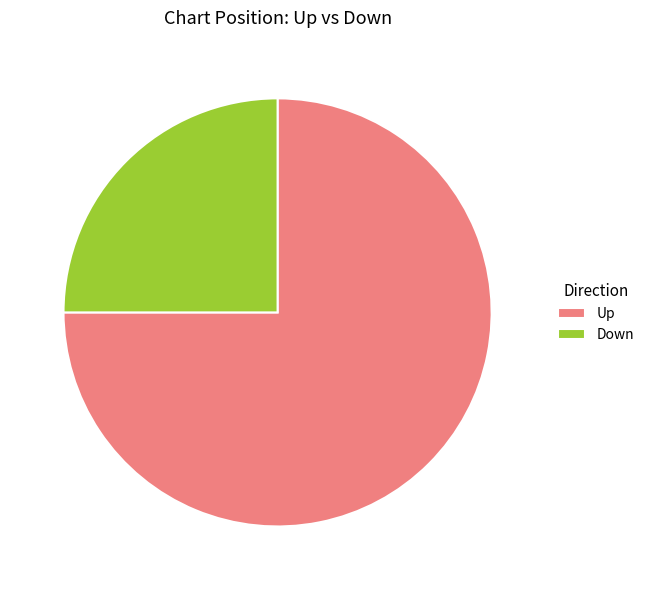

How many segments does this pie chart have?

2